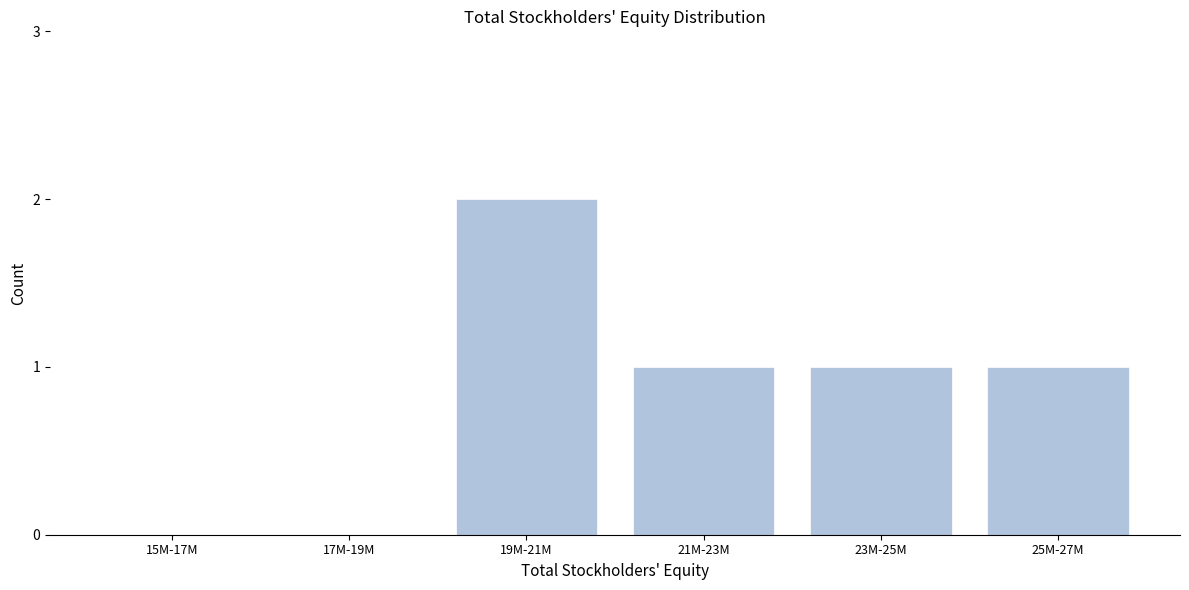

Reading right to left, what are all the values shown in this chart?

25M-27M=1	23M-25M=1	21M-23M=1	19M-21M=2	17M-19M=0	15M-17M=0